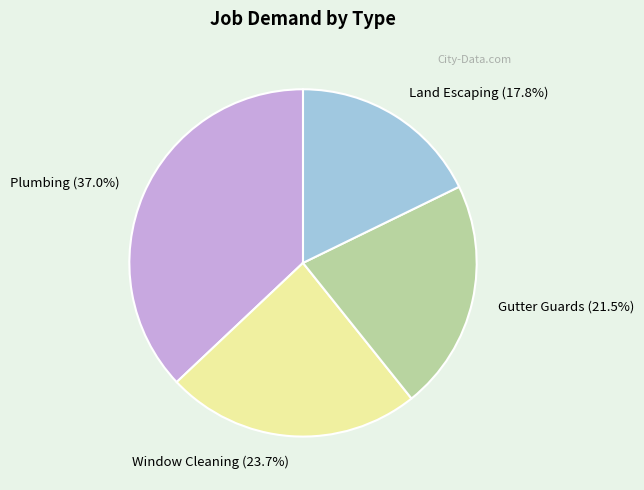

What is the ratio of the value at Land Escaping to the value at Plumbing?

0.5